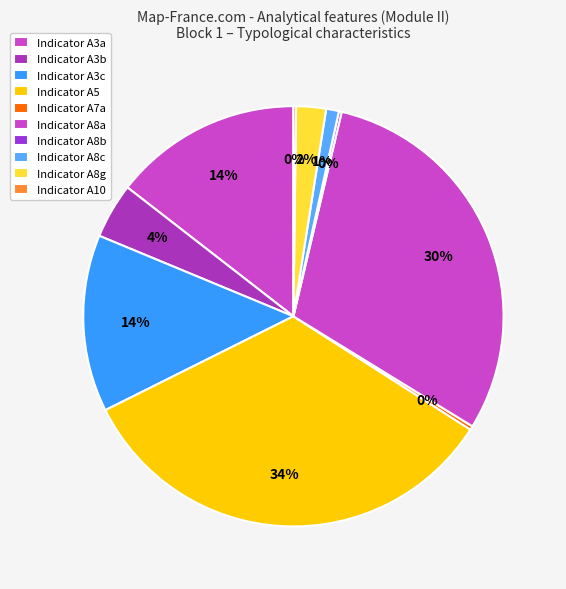

To the nearest percent, what is the difference between the largest and smallest slice percentages?

33%